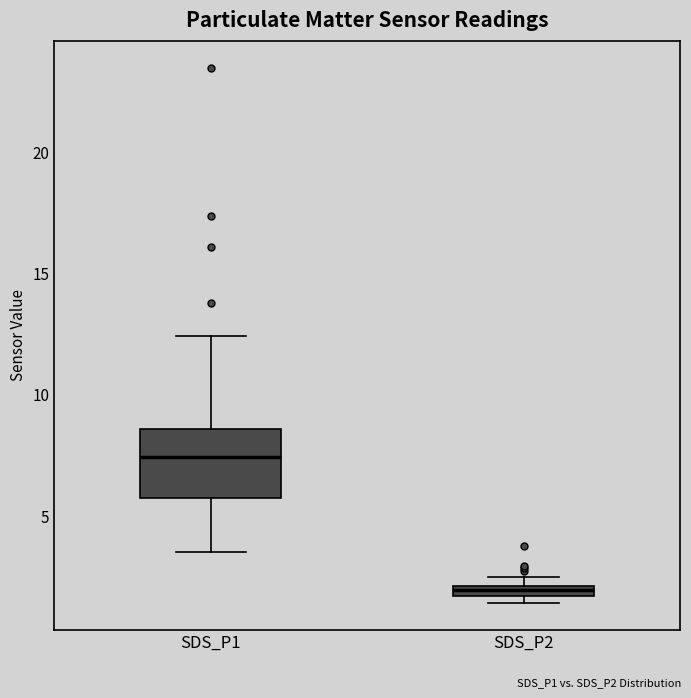

Which box has the lowest median line?

SDS_P2